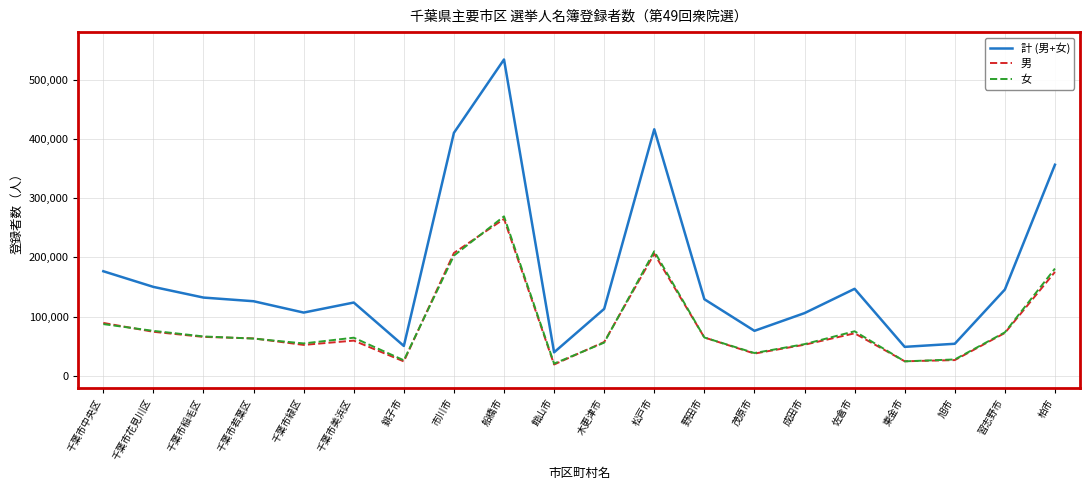

At which label does 男 reach its minimum?

館山市